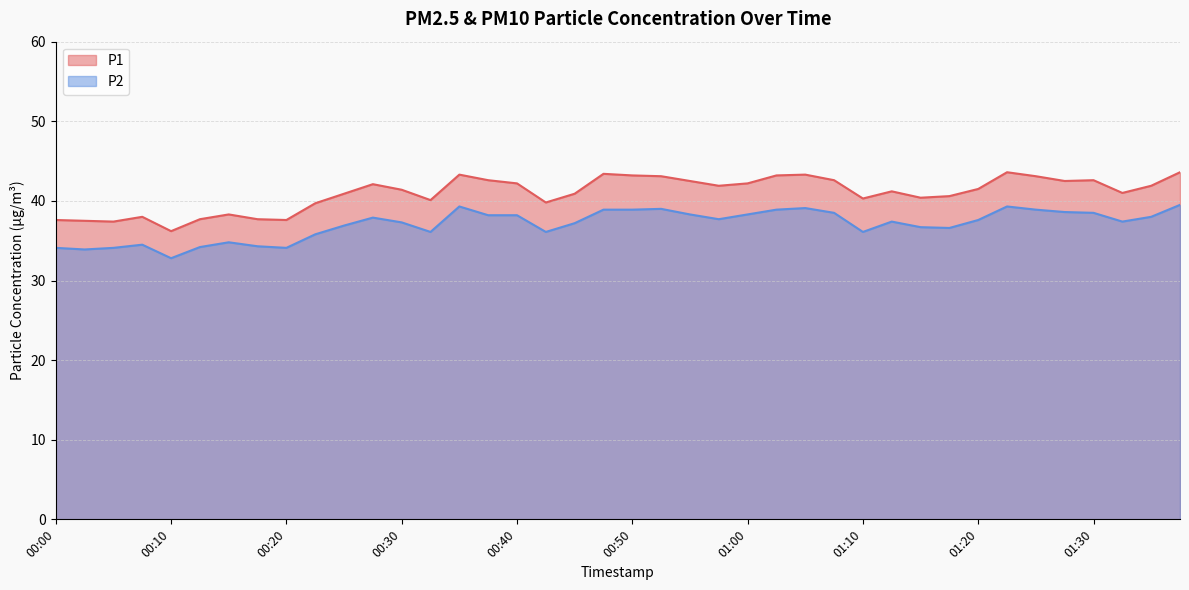

The value of P1 at 01:05 is 43.3. True or false?

True